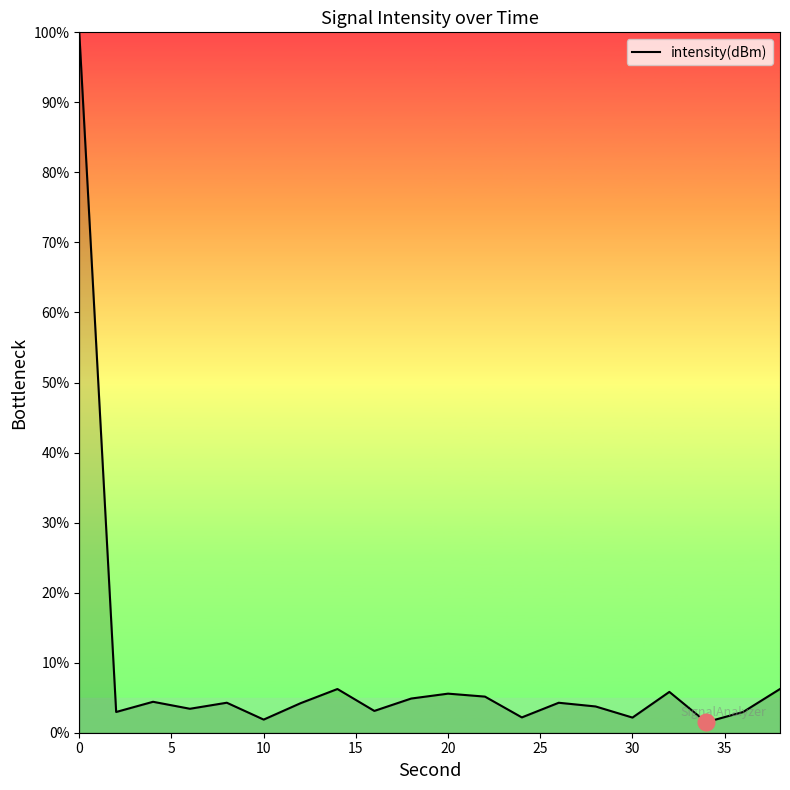

What is the difference between the maximum and minimum values?

98.5